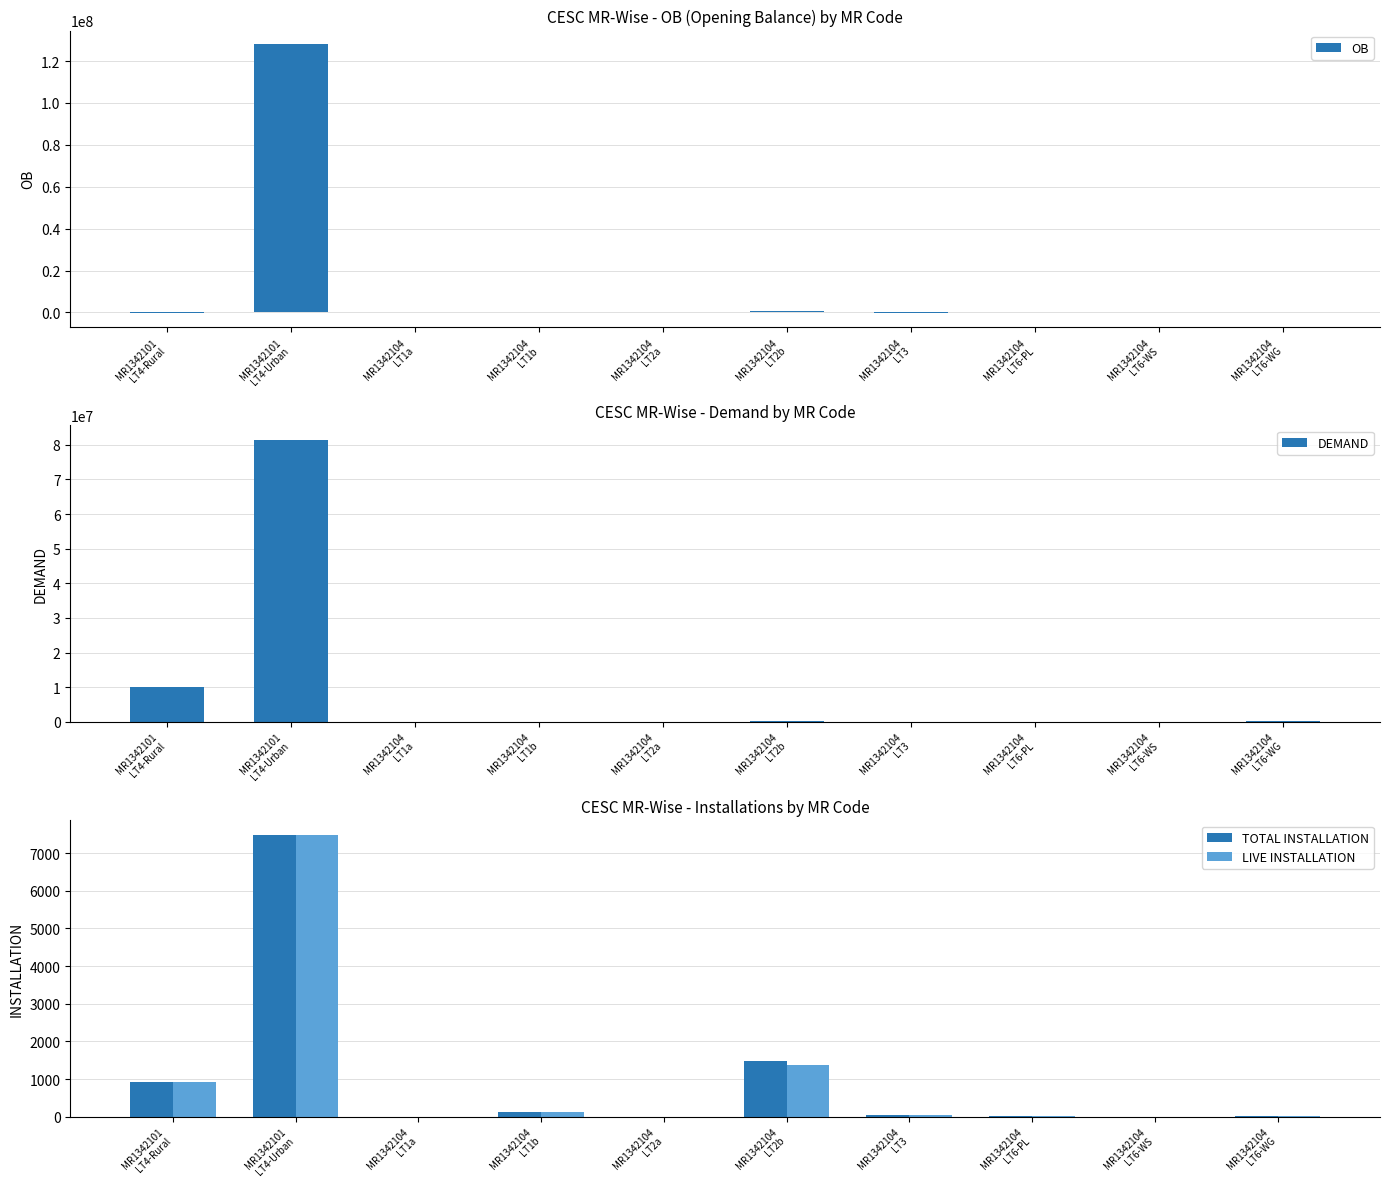

What is the value of the DEMAND bar at the 7th from the left?

89404.3